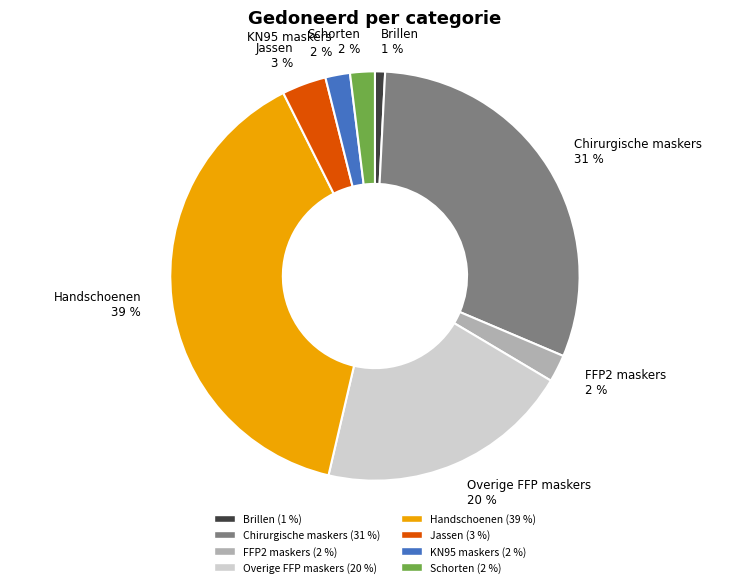

The Jassen slice represents 3% of the pie. True or false?

True